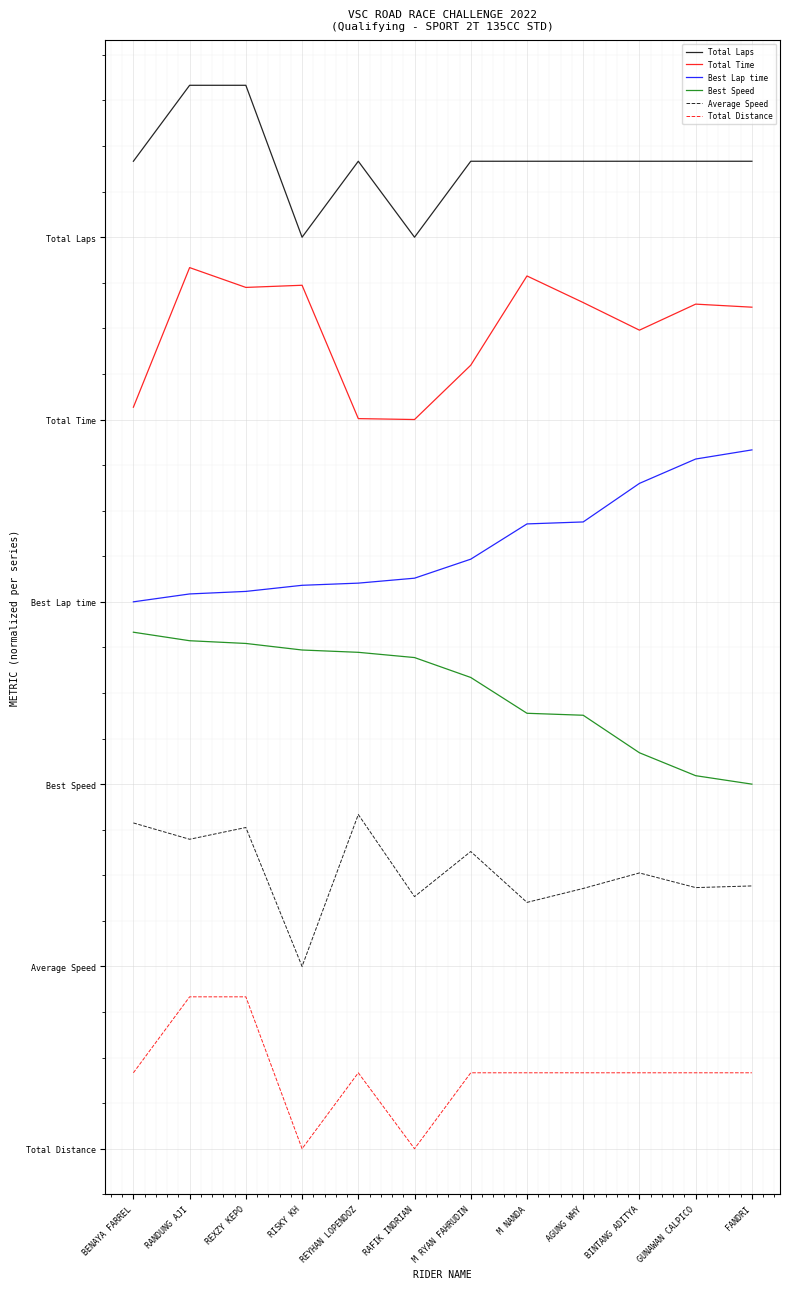

Reading left to right, transcribe all the data shown in this chart.

Total Laps: 6.5	7.0	7.0	6.0	6.5	6.0	6.5	6.5	6.5	6.5	6.5	6.5
Total Time: 4.9	5.8	5.7	5.7	4.8	4.8	5.2	5.7	5.6	5.4	5.6	5.5
Best Lap time: 3.6	3.7	3.7	3.7	3.7	3.8	3.9	4.1	4.1	4.4	4.5	4.6
Best Speed: 3.4	3.3	3.3	3.3	3.3	3.2	3.1	2.9	2.9	2.6	2.5	2.4
Average Speed: 2.1	2.0	2.1	1.2	2.2	1.7	2.0	1.6	1.7	1.8	1.7	1.7
Total Distance: 0.5	1.0	1.0	0.0	0.5	0.0	0.5	0.5	0.5	0.5	0.5	0.5